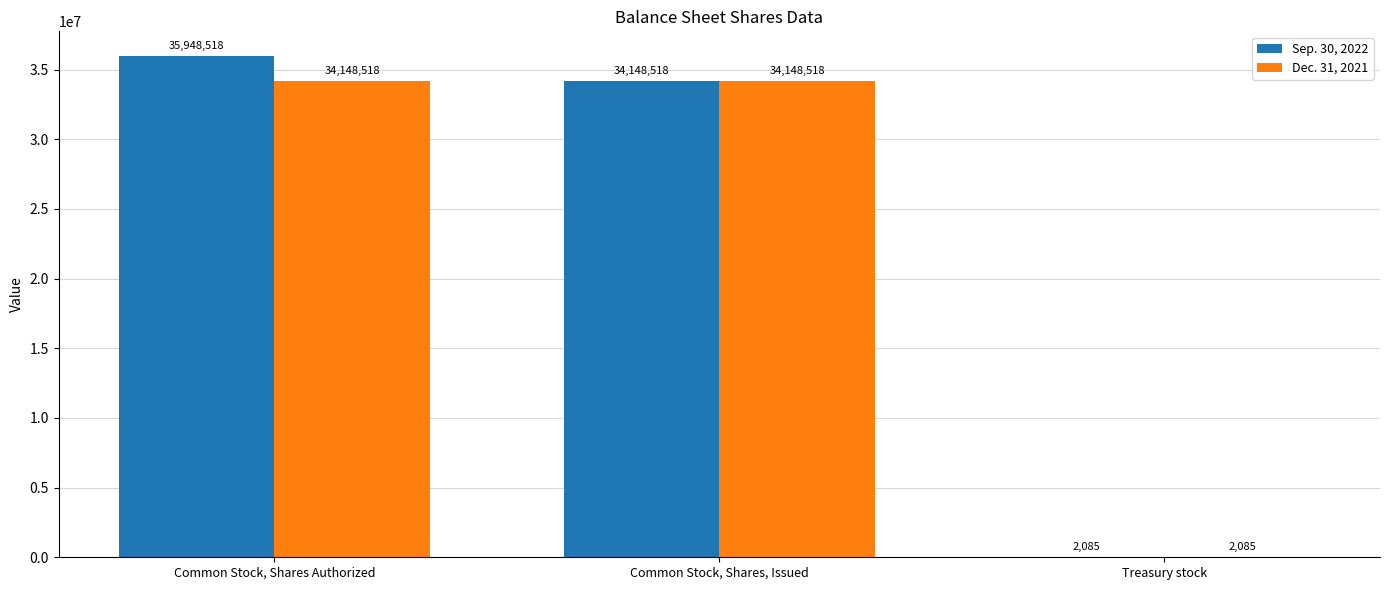

What is the total value across all series at Common Stock, Shares, Issued?

68297036